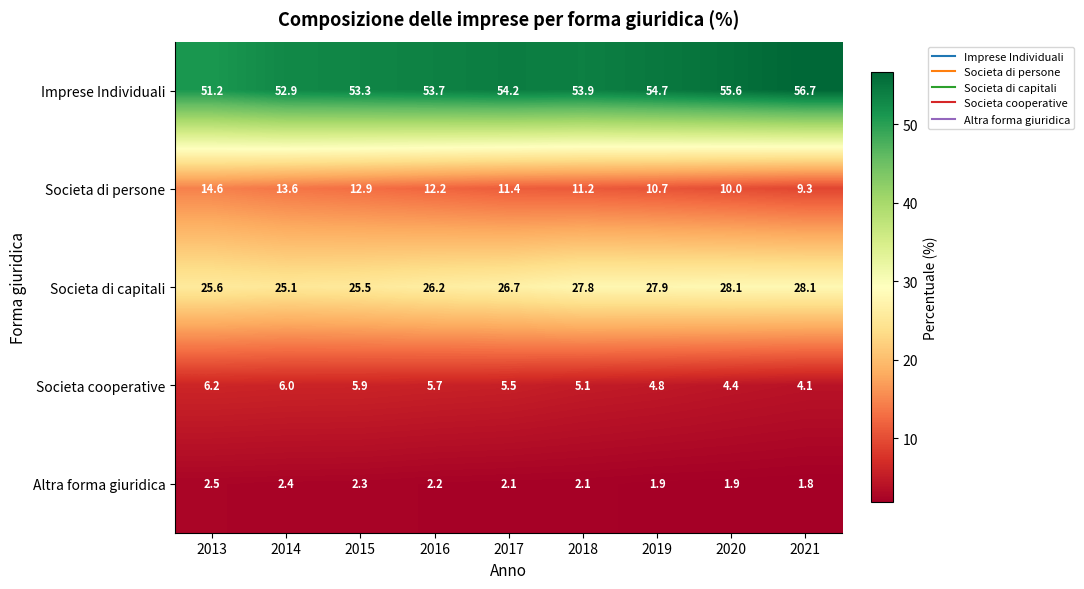

What is the average value of the Societa di persone series?

11.8